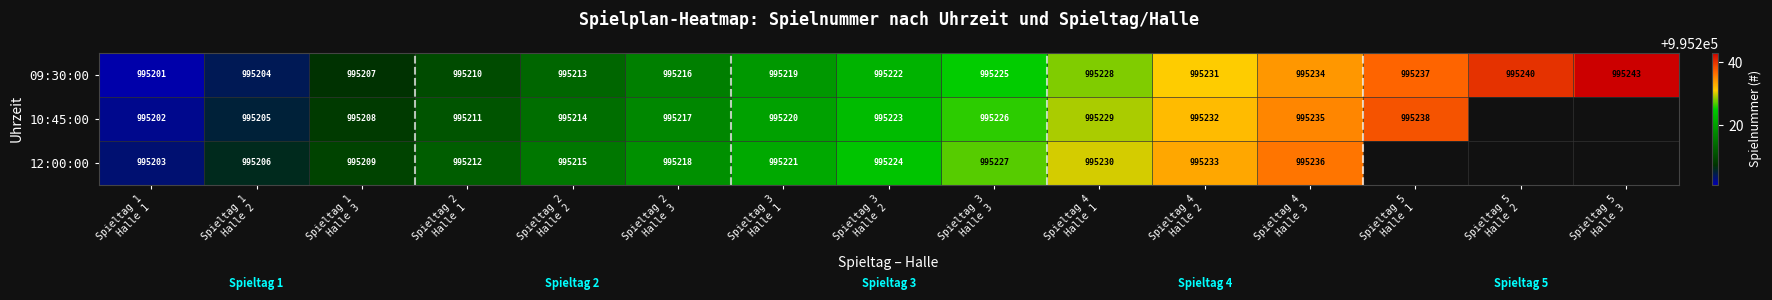

What is the maximum value for 09:30:00?

995243